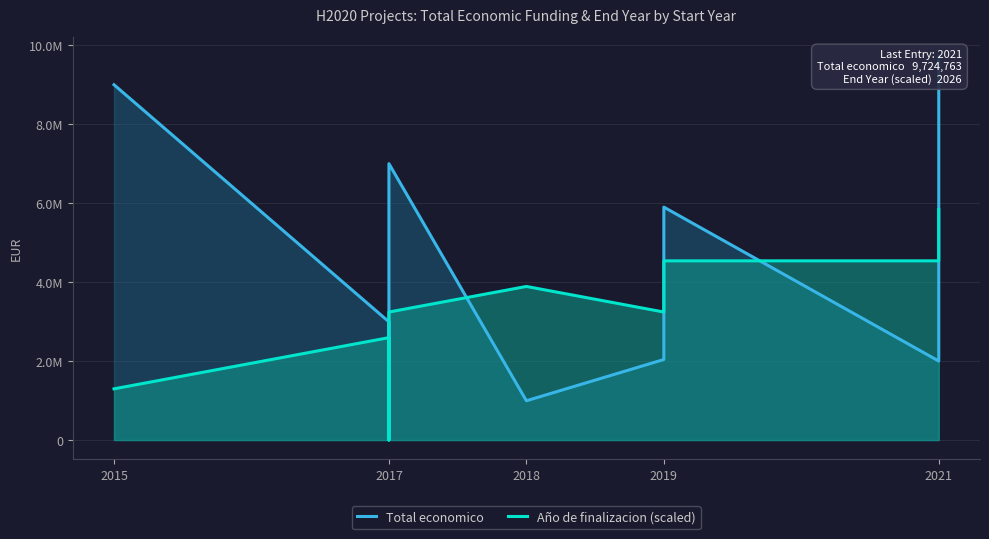

Reading right to left, what are all the values shown in this chart?

Total economico: 9724763.0	1999846.0	5899105.0	2039415.0	994500.0	6999999.0	50000.0	2993425.0	8998559.0
Año de finalizacion (scaled): 5834857.8	4538222.7	4538222.7	3241587.7	3889905.2	3241587.7	0.0	2593270.1	1296635.1